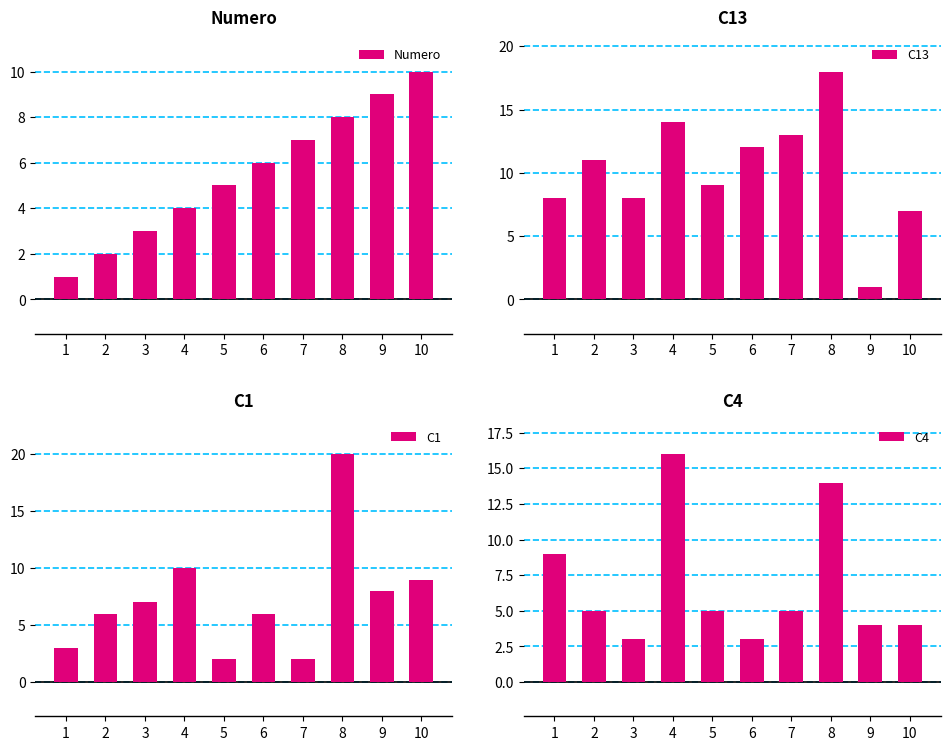

Reading left to right, what are all the values shown in this chart?

Numero: 1=1	2=2	3=3	4=4	5=5	6=6	7=7	8=8	9=9	10=10
C13: 1=8	2=11	3=8	4=14	5=9	6=12	7=13	8=18	9=1	10=7
C1: 1=3	2=6	3=7	4=10	5=2	6=6	7=2	8=20	9=8	10=9
C4: 1=9	2=5	3=3	4=16	5=5	6=3	7=5	8=14	9=4	10=4